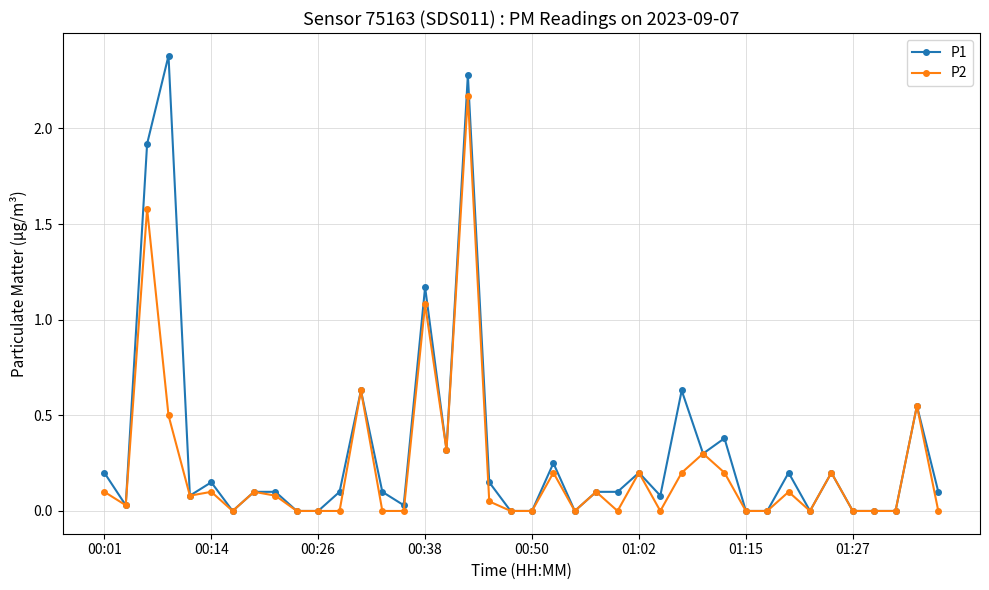

What is the maximum value shown in the chart?

2.4